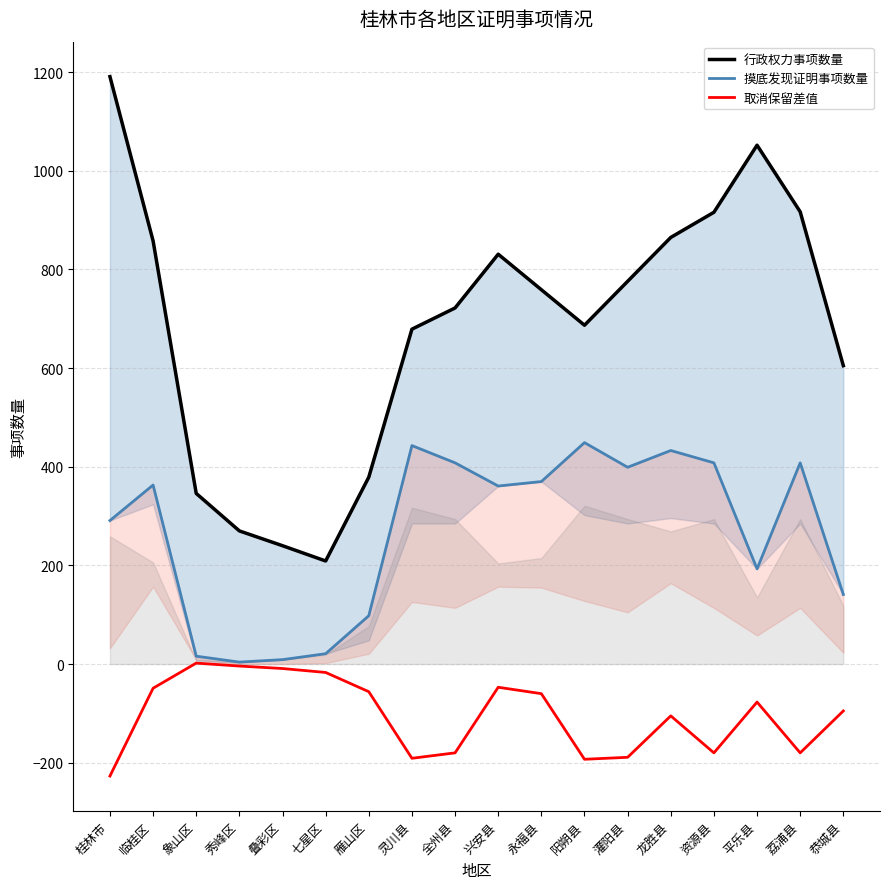

True or false: 行政权力事项数量 and 取消保留差值 cross at least once.

False